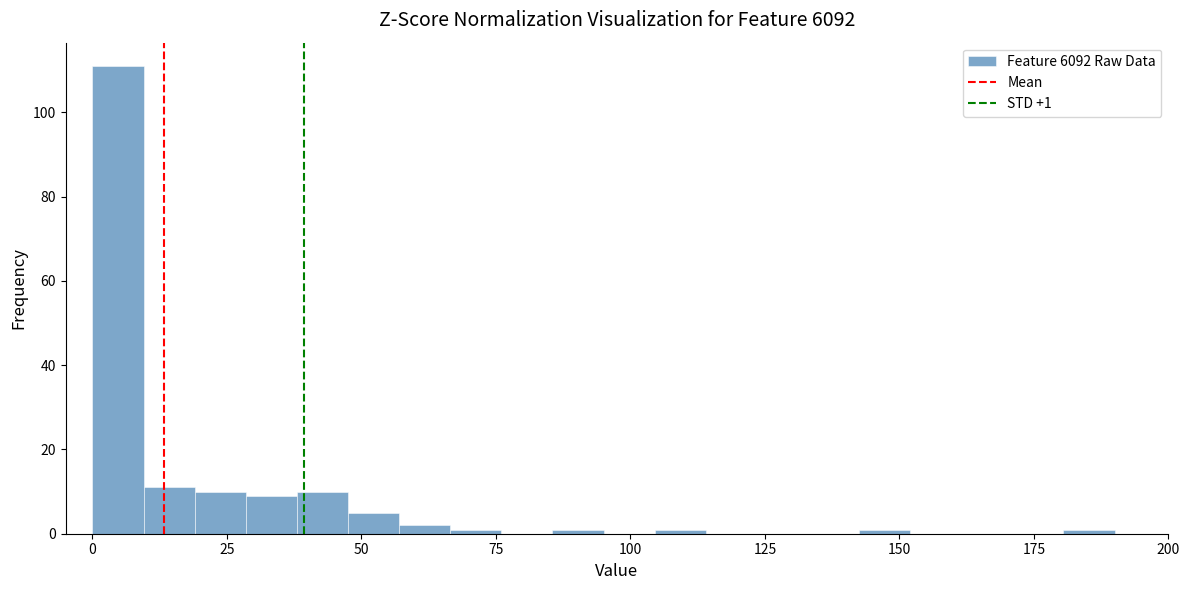

Around what value on the x-axis is the tallest bar? Give the approximate position of its centre, as read against the axis.

5